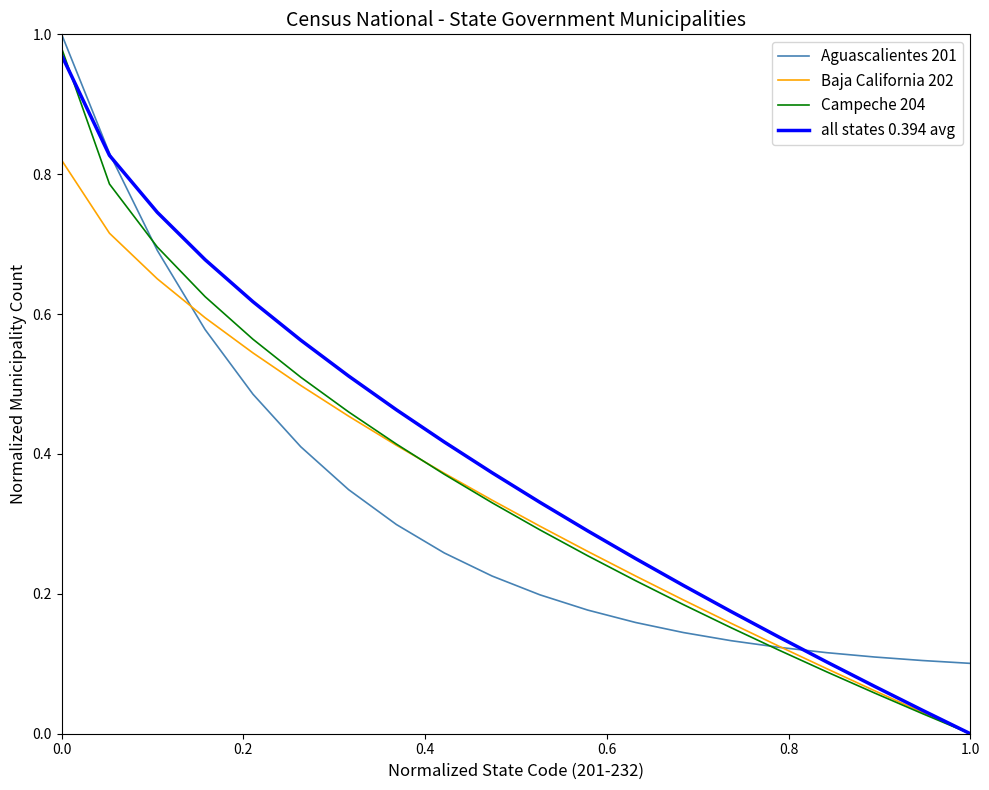

How many categories are shown in the chart?

20